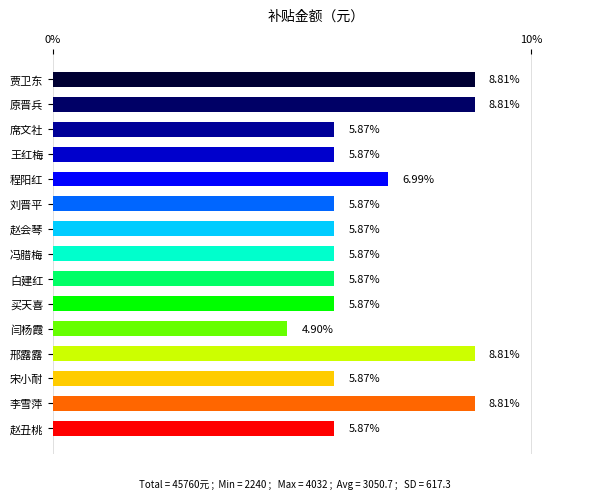

Approximately how many times larger is the value at 席文社 compared to 赵丑桃?

1.0